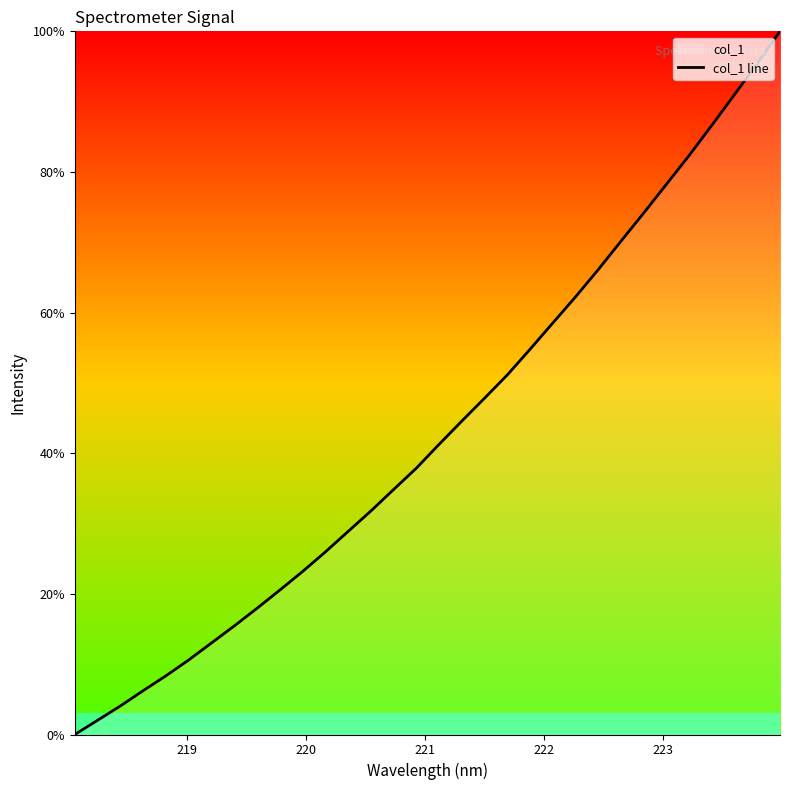

Reading left to right, what are all the values shown in this chart?

0.0	2.0	4.1	6.2	8.3	10.6	13.0	15.4	17.9	20.5	23.2	25.9	28.9	31.8	34.8	37.9	41.3	44.6	47.8	51.1	54.8	58.5	62.2	66.1	70.1	74.1	78.2	82.3	86.6	91.0	95.4	100.0